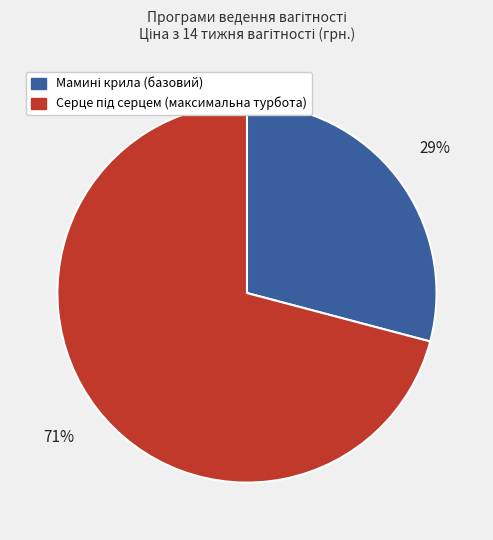

Is there a majority slice in this chart?

Yes